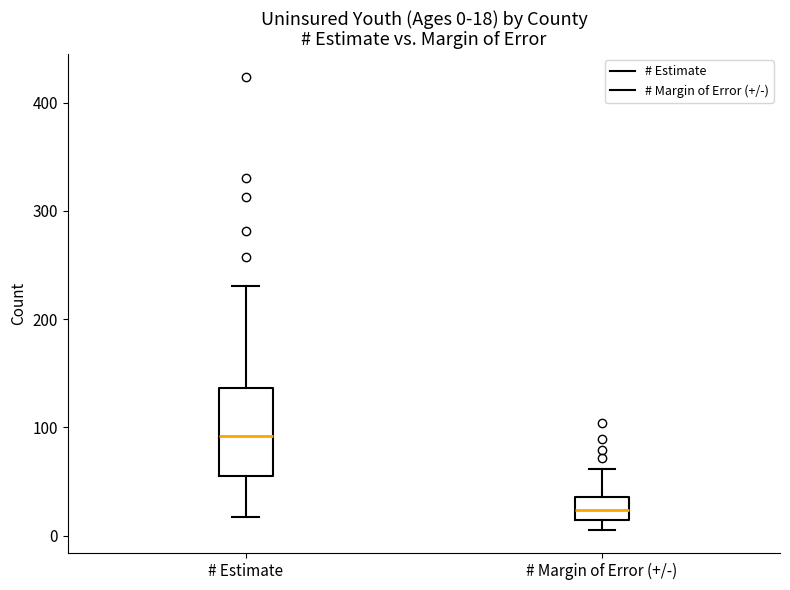

Which box has the lowest median line?

# Margin of Error (+/-)